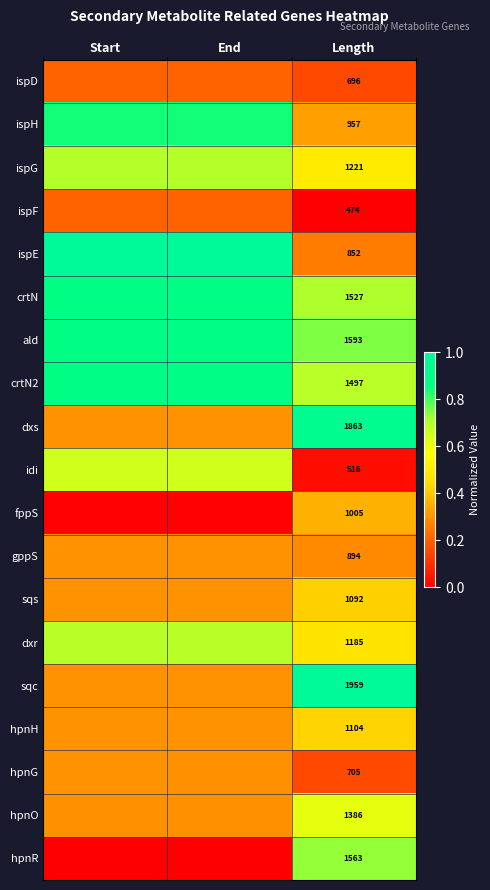

Is the value of ispH at Length greater than the value of sqc at Length?

No